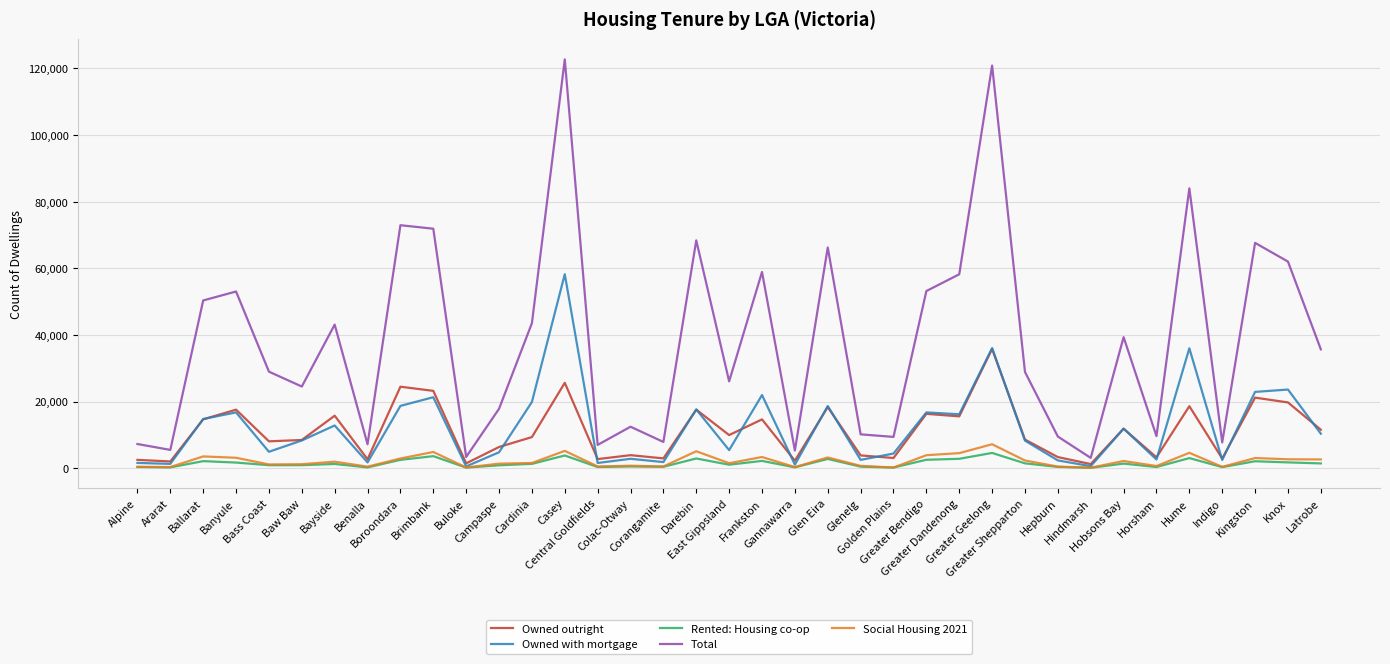

Which series has the widest spread of values?

Total